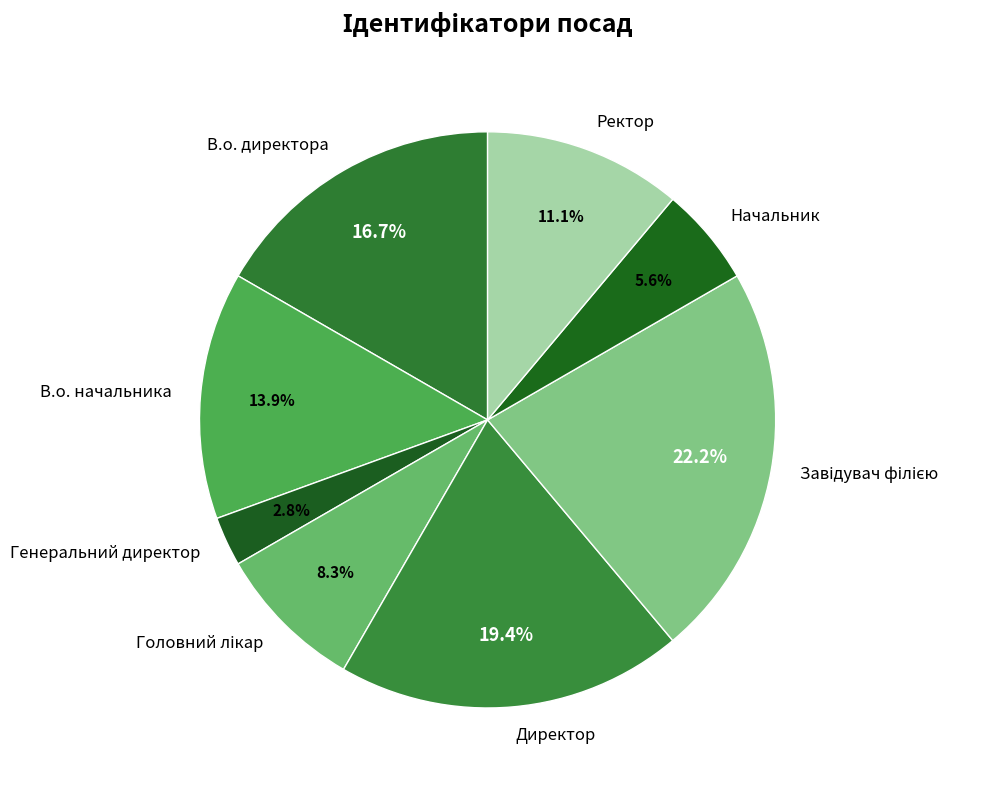

Is there any slice that represents more than half of the pie?

No